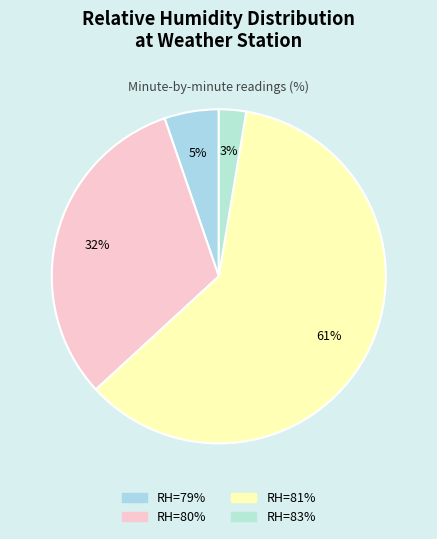

How many segments does this pie chart have?

4